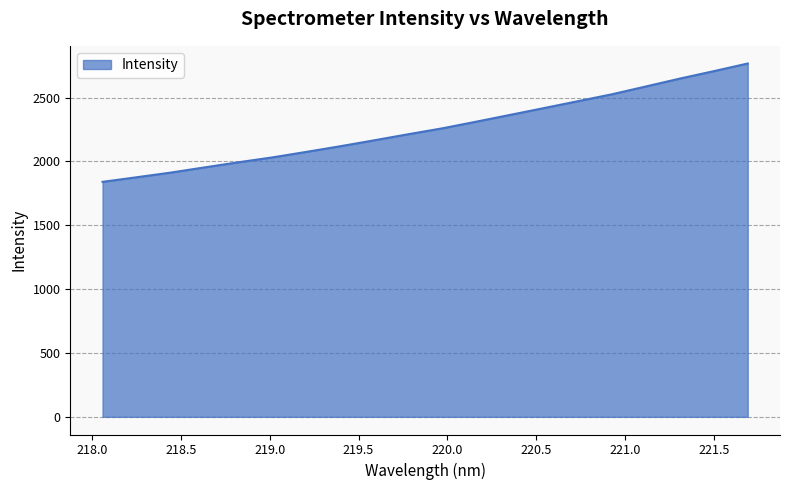

What is the difference between the maximum and minimum values?

926.7